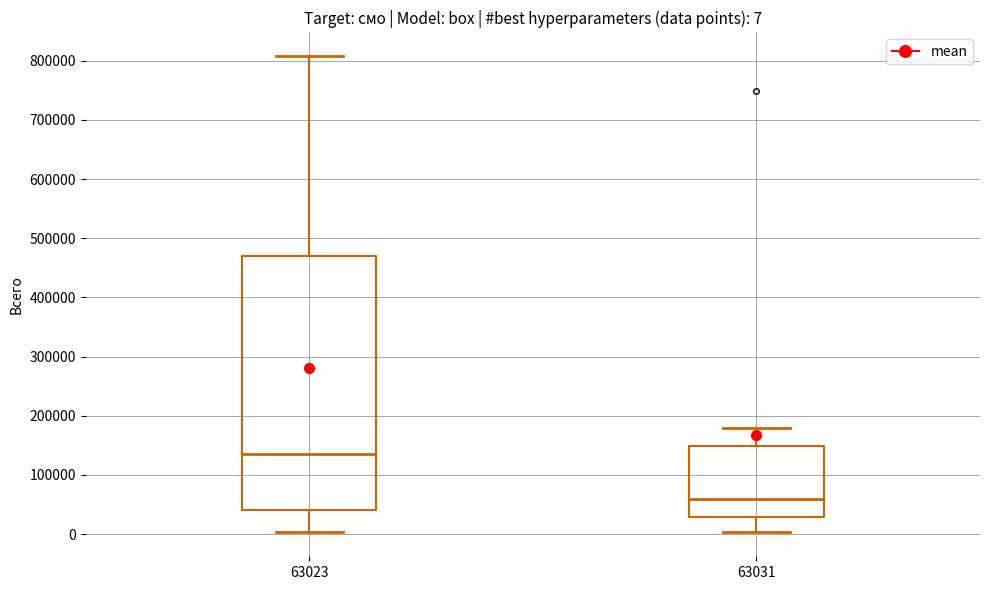

Which box is the tallest, from its lower edge to its upper edge?

63023